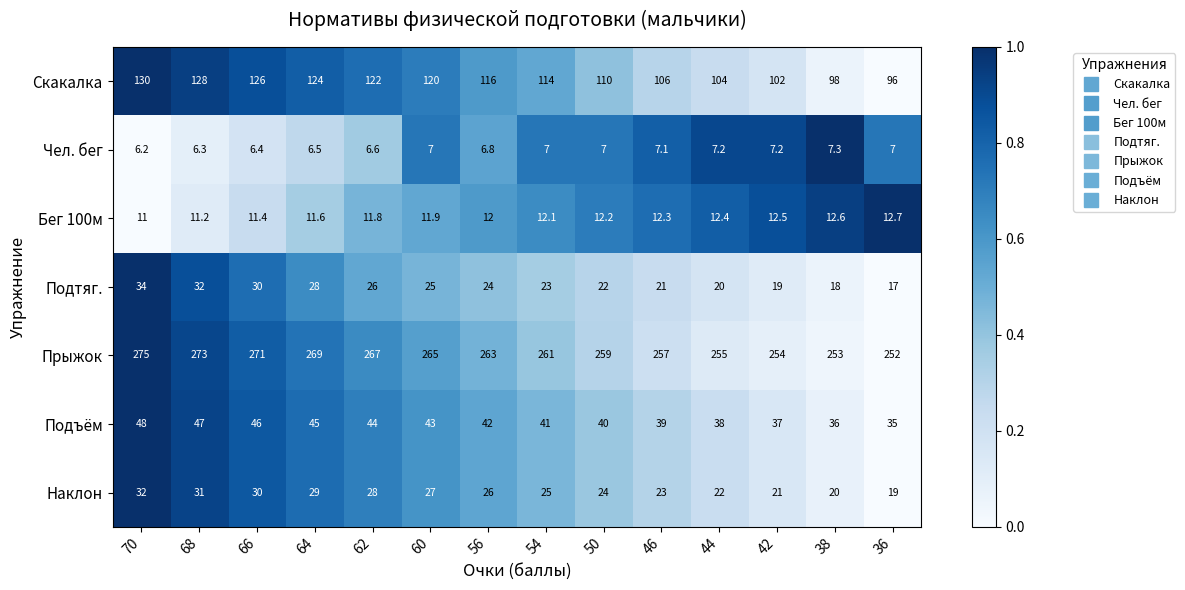

What is the difference between the Подъём values at 70 and 66?

2.0